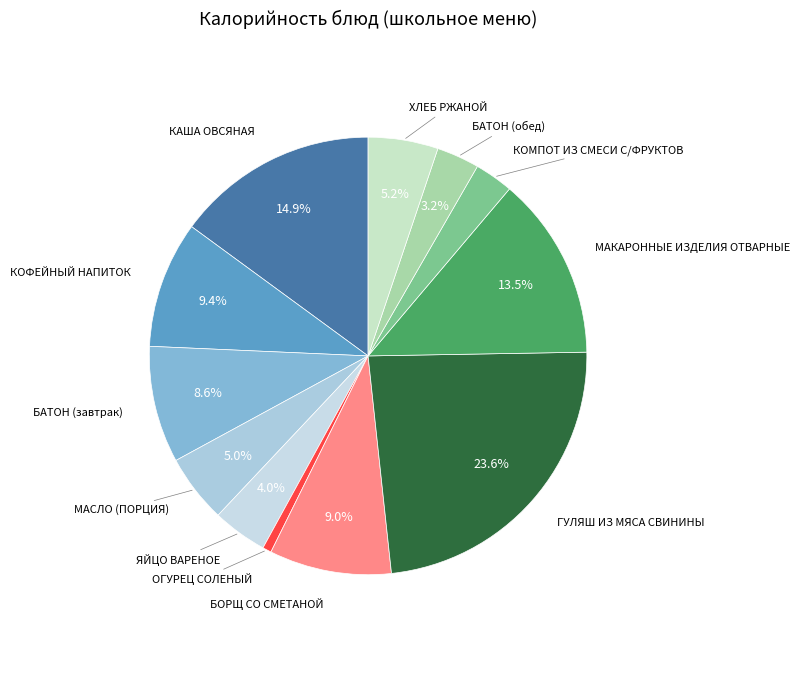

What percentage is the КОФЕЙНЫЙ НАПИТОК slice, to the nearest percent?

9%